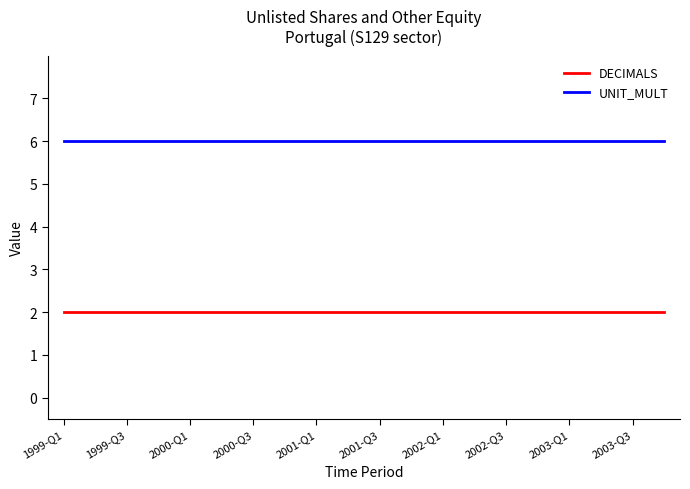

What is the sum of all UNIT_MULT values?

120